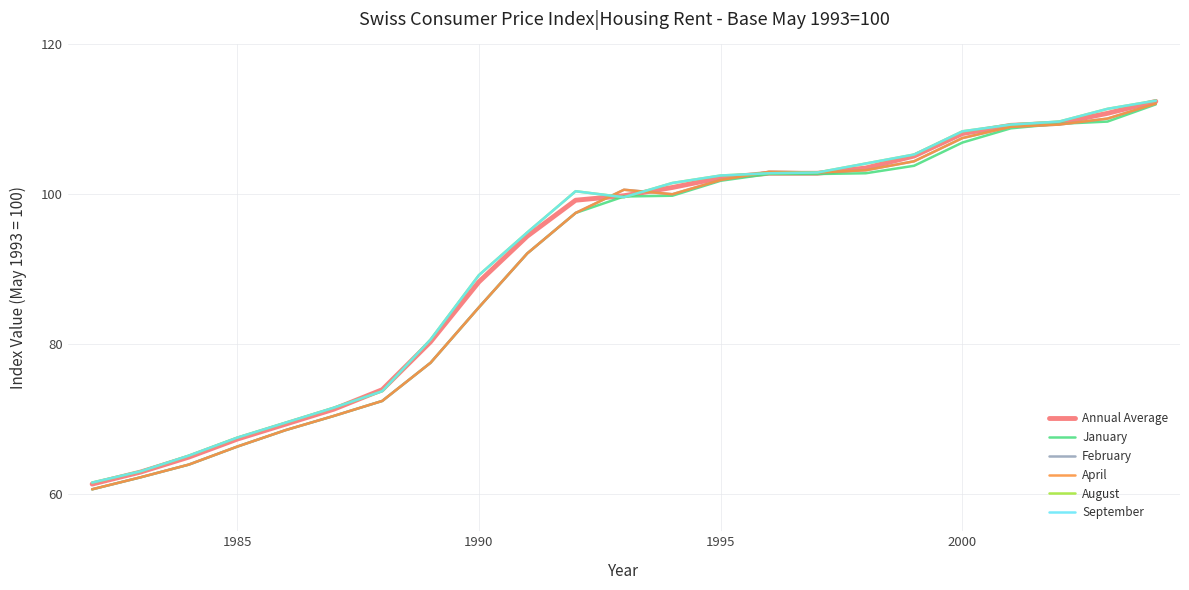

Does the chart have visible grid lines?

Yes